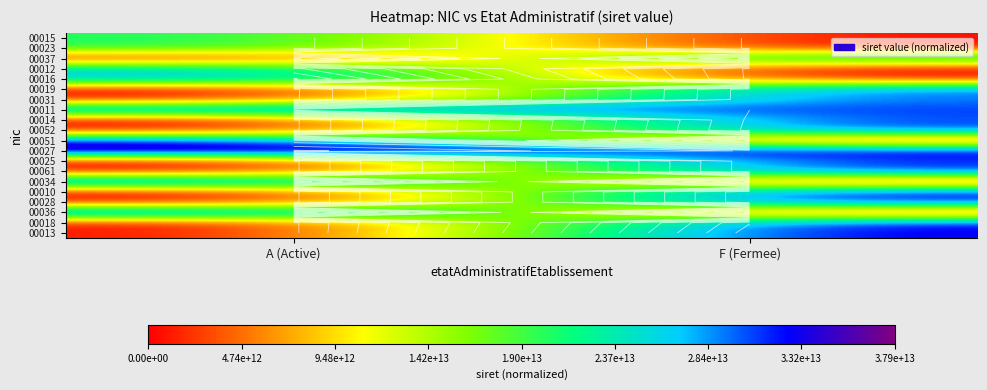

Is it true that 00027 equals 1.7 at A (Active)?

False